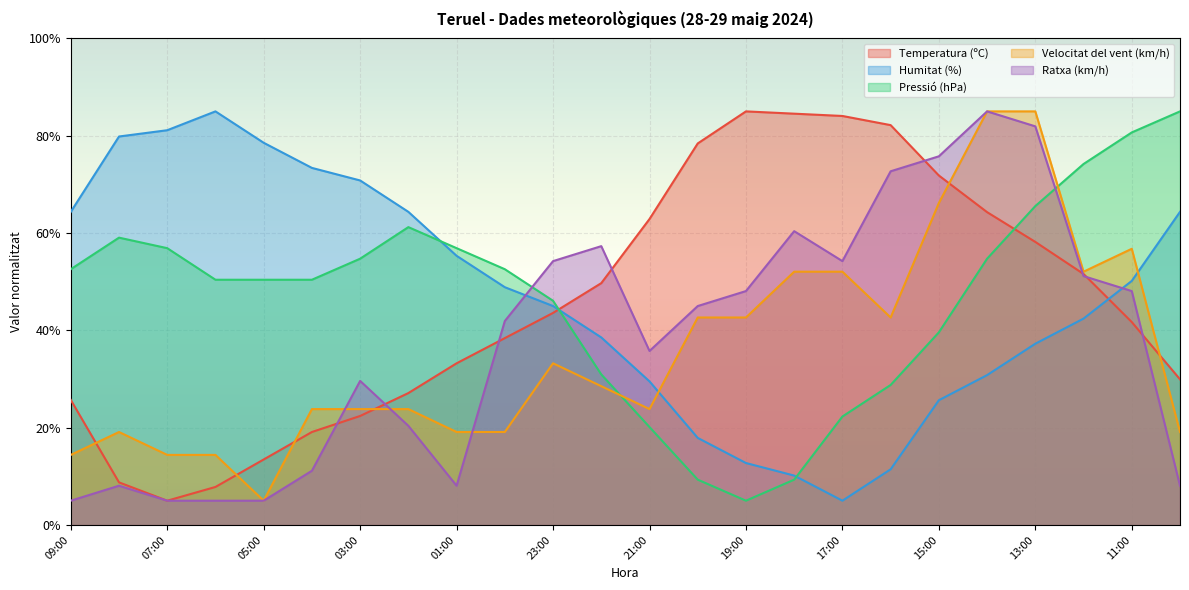

What is the average value of the Humitat (%) series?

46.8